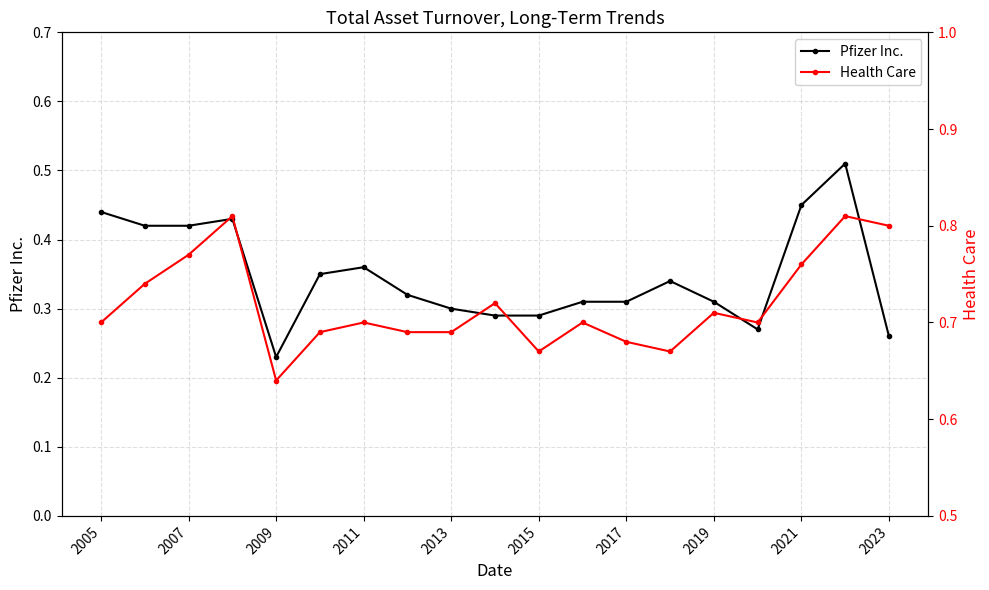

True or false: Pfizer Inc. and Health Care intersect in this chart.

False